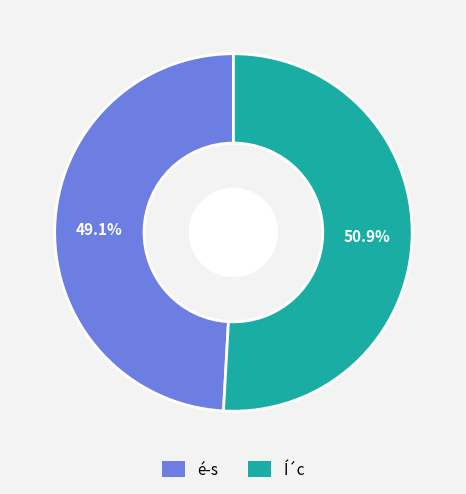

Is there a majority slice in this chart?

Yes